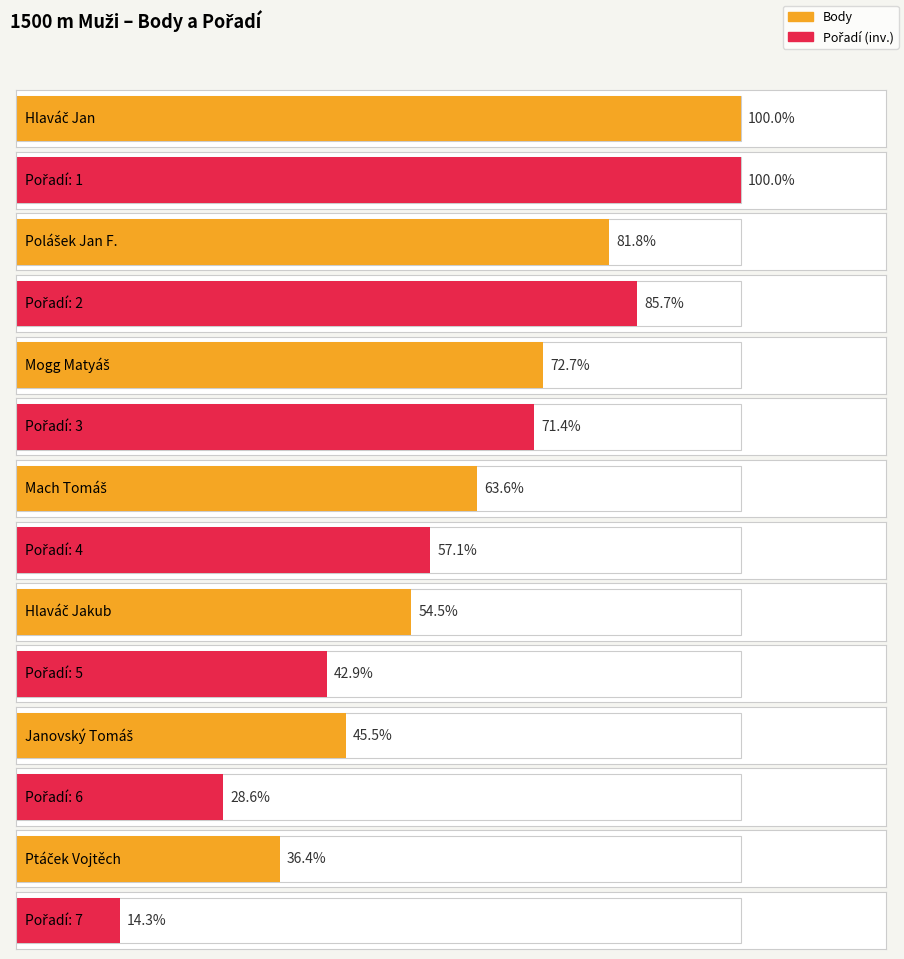

Reading left to right, list all the values displayed in this chart.

Body: 11	9	8	7	6	5	4
Pořadí: 1	2	3	4	5	6	7